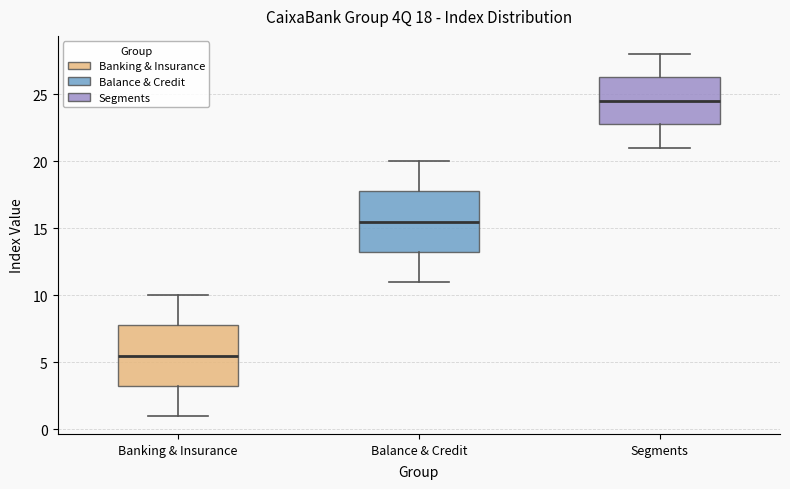

Which box has the highest median line?

Segments